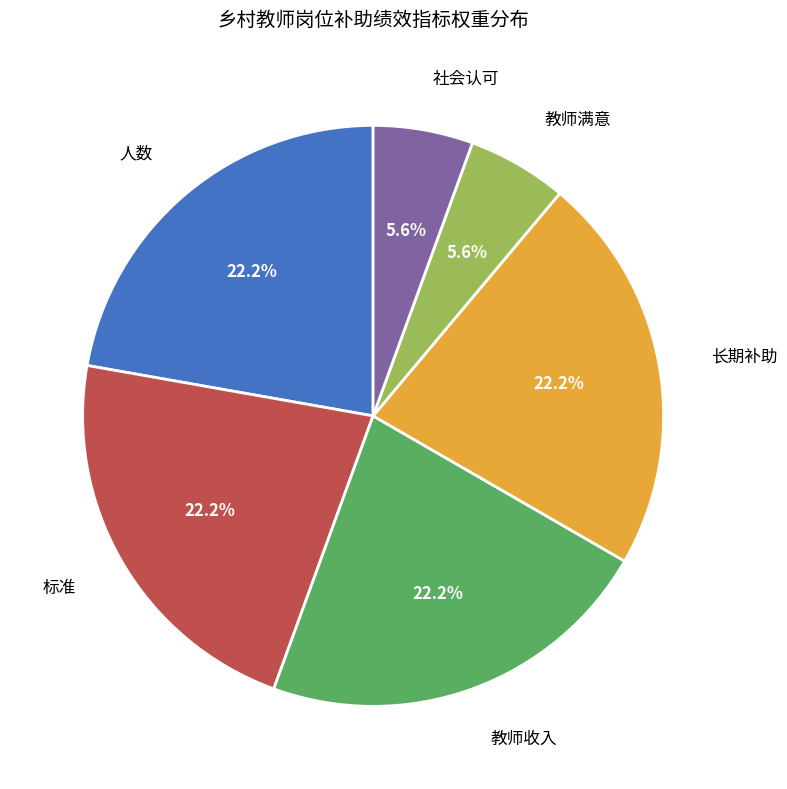

Is there a majority slice in this chart?

No